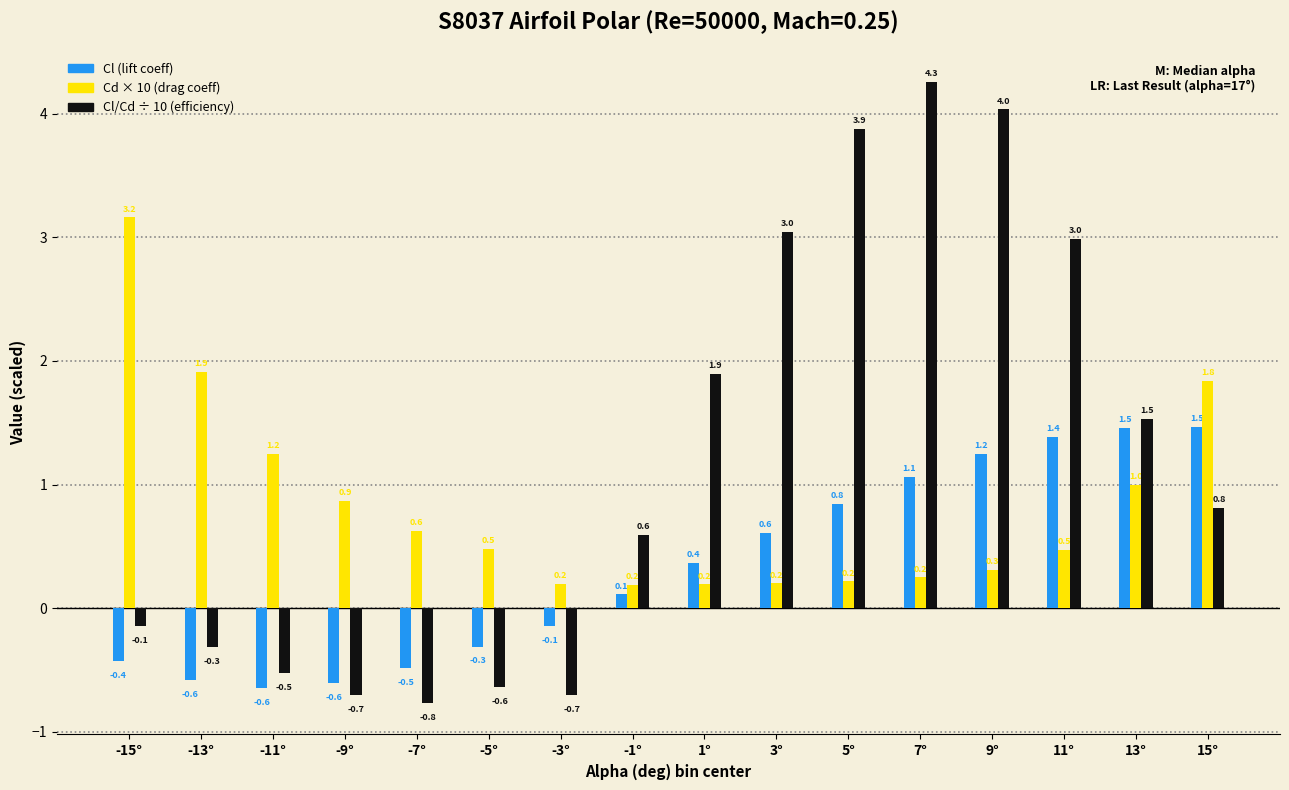

Reading left to right, what are all the values shown in this chart?

Cl (lift coeff): -15°=-0.4	-13°=-0.6	-11°=-0.6	-9°=-0.6	-7°=-0.5	-5°=-0.3	-3°=-0.1	-1°=0.1	1°=0.4	3°=0.6	5°=0.8	7°=1.1	9°=1.2	11°=1.4	13°=1.5	15°=1.5
Cd × 10 (drag coeff): -15°=3.2	-13°=1.9	-11°=1.2	-9°=0.9	-7°=0.6	-5°=0.5	-3°=0.2	-1°=0.2	1°=0.2	3°=0.2	5°=0.2	7°=0.2	9°=0.3	11°=0.5	13°=1.0	15°=1.8
Cl/Cd ÷ 10 (efficiency): -15°=-0.1	-13°=-0.3	-11°=-0.5	-9°=-0.7	-7°=-0.8	-5°=-0.6	-3°=-0.7	-1°=0.6	1°=1.9	3°=3.0	5°=3.9	7°=4.3	9°=4.0	11°=3.0	13°=1.5	15°=0.8